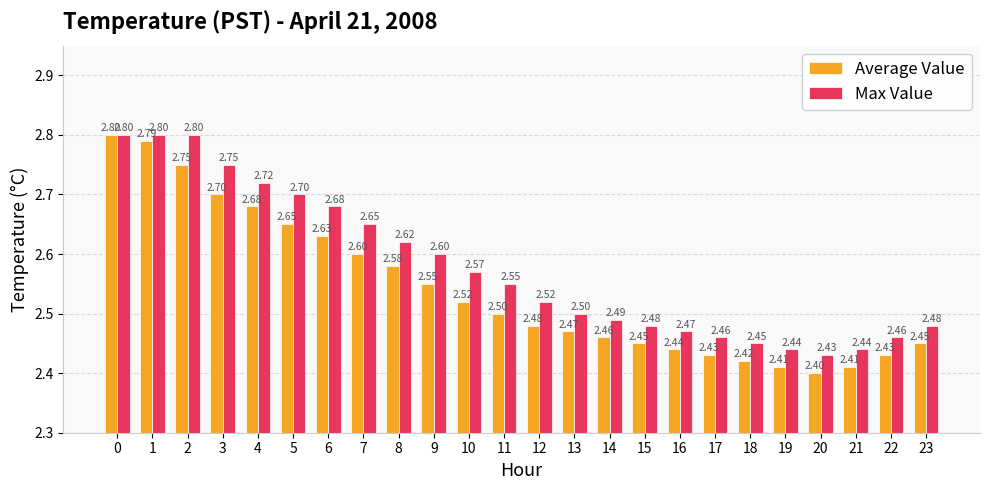

Does the chart contain any negative values?

No